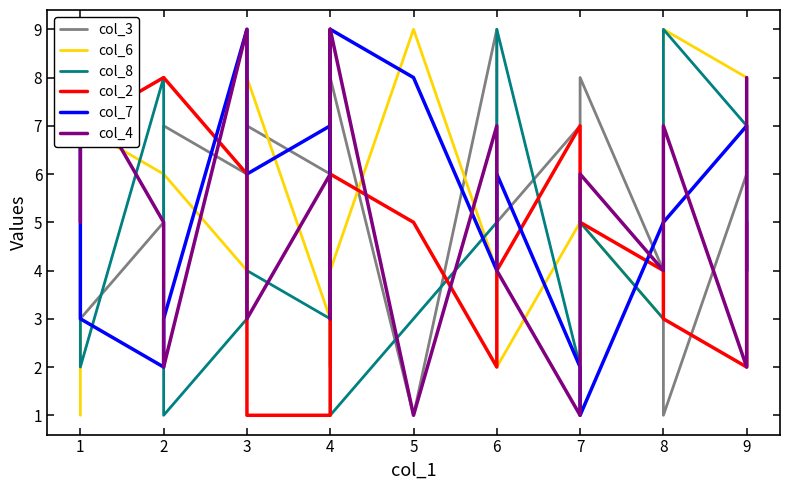

How many values in the col_7 series exceed 6?

6